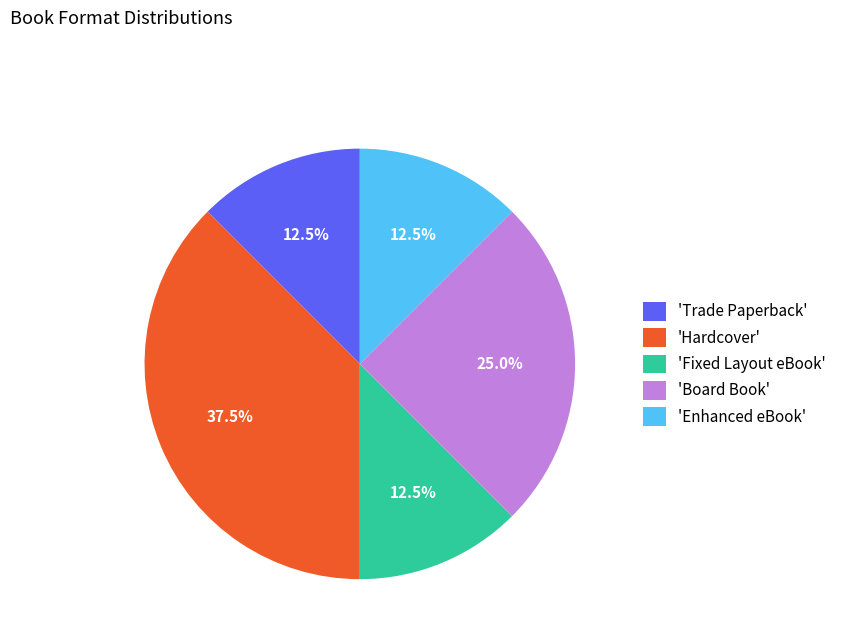

Is 'Trade Paperback' the majority of the pie?

No